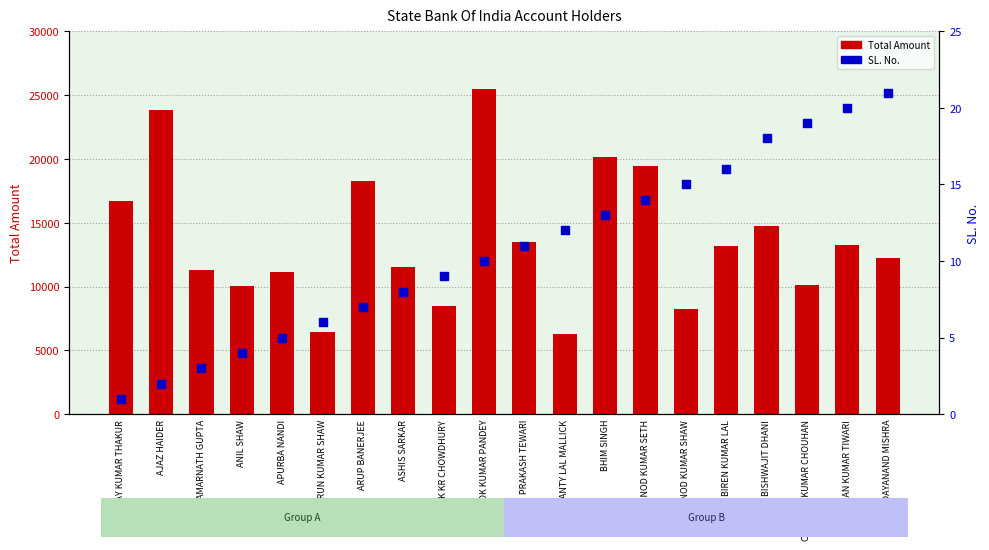

What is the total value across all series at ANIL SHAW?

10034